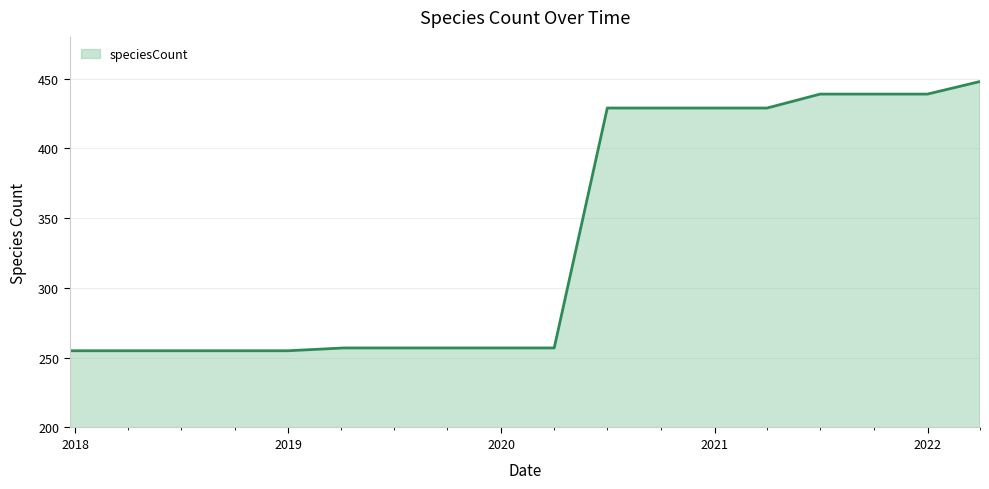

What is the average value?

336